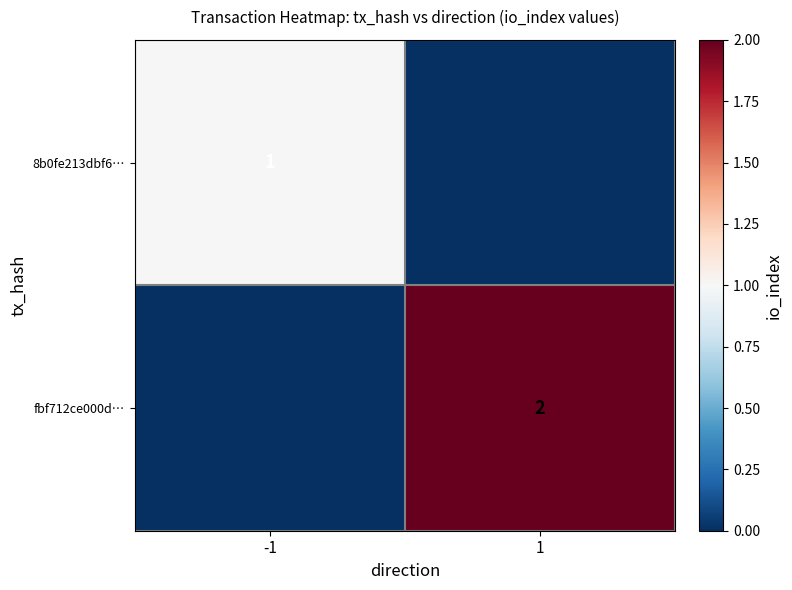

The value of fbf712ce000d… at 1 is 2. True or false?

True